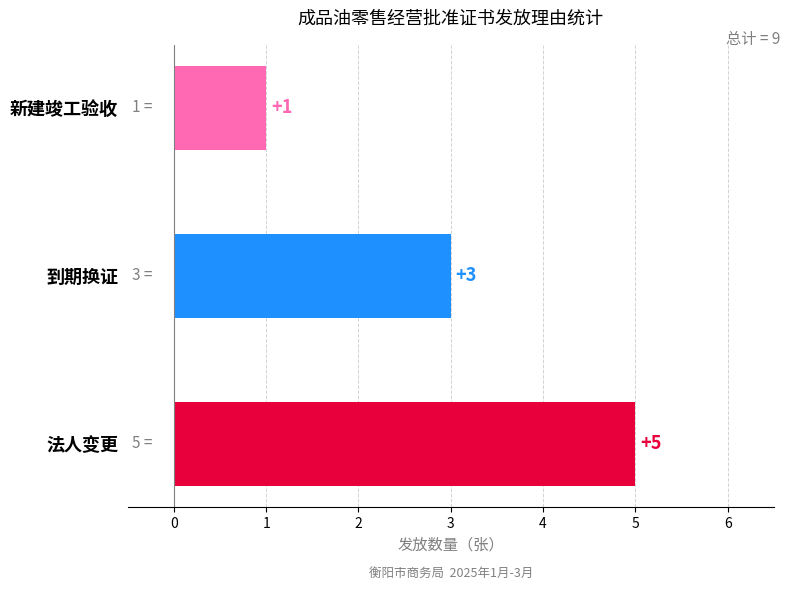

What is the sum of all values?

9